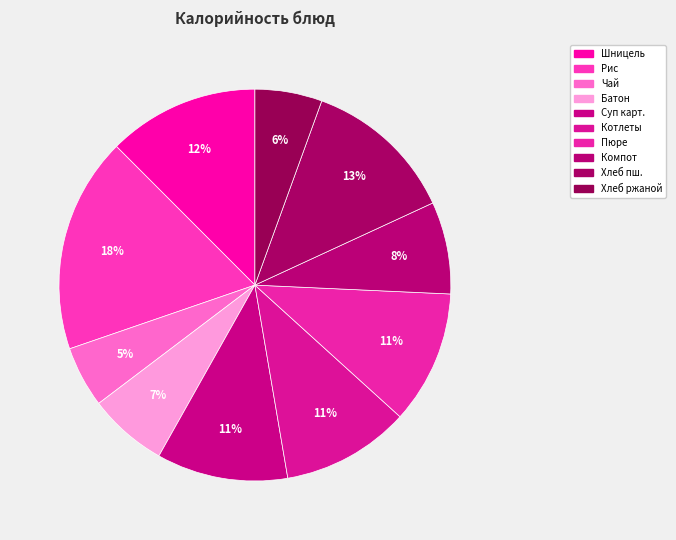

Which slice is the largest?

Рис